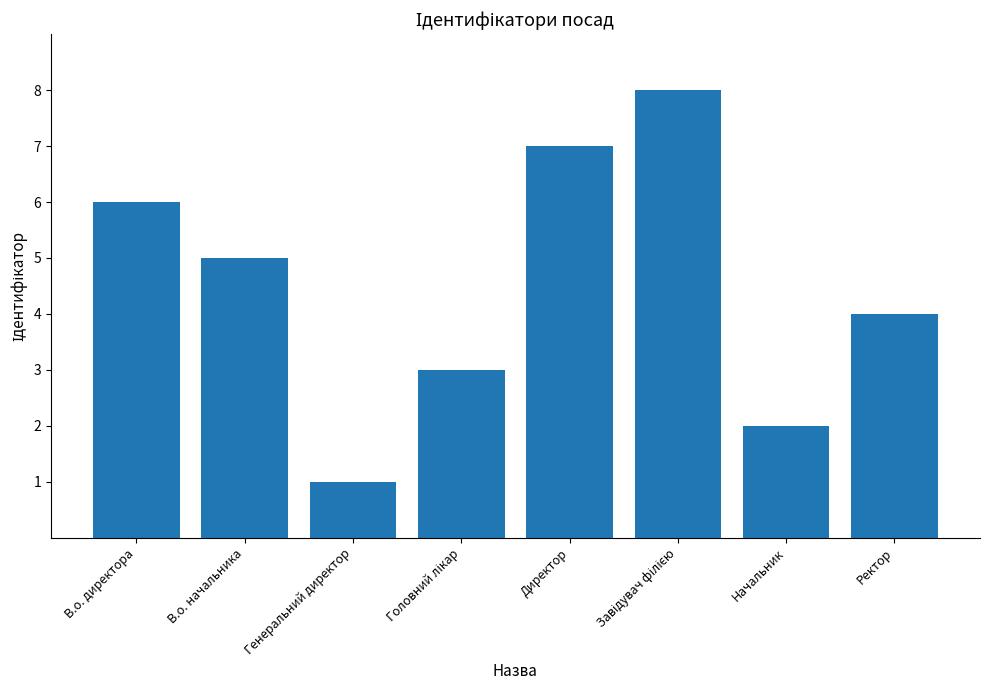

Read the value at В.о. директора.

6